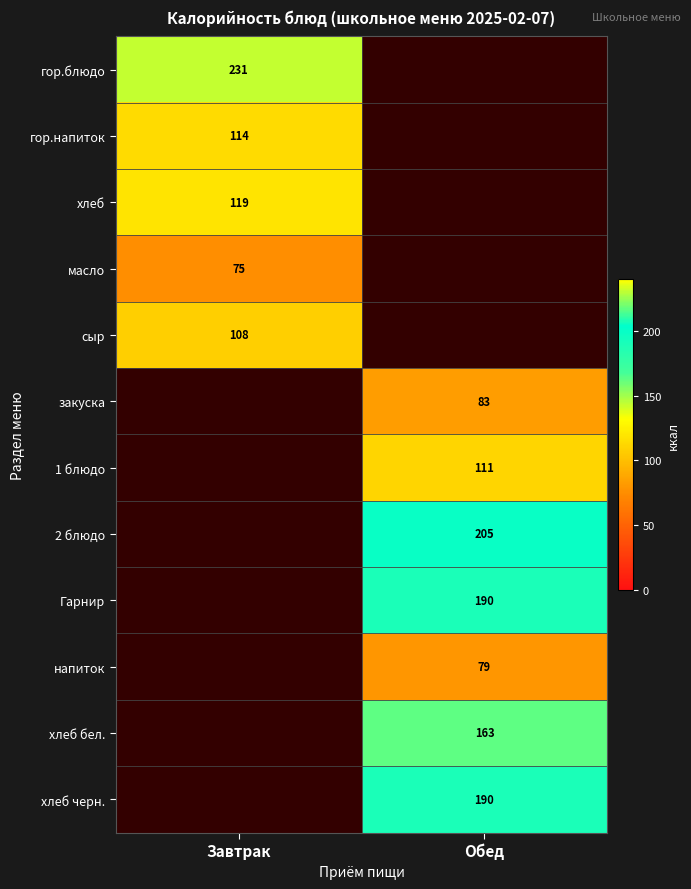

The напиток series shows 79 at Обед. True or false?

True